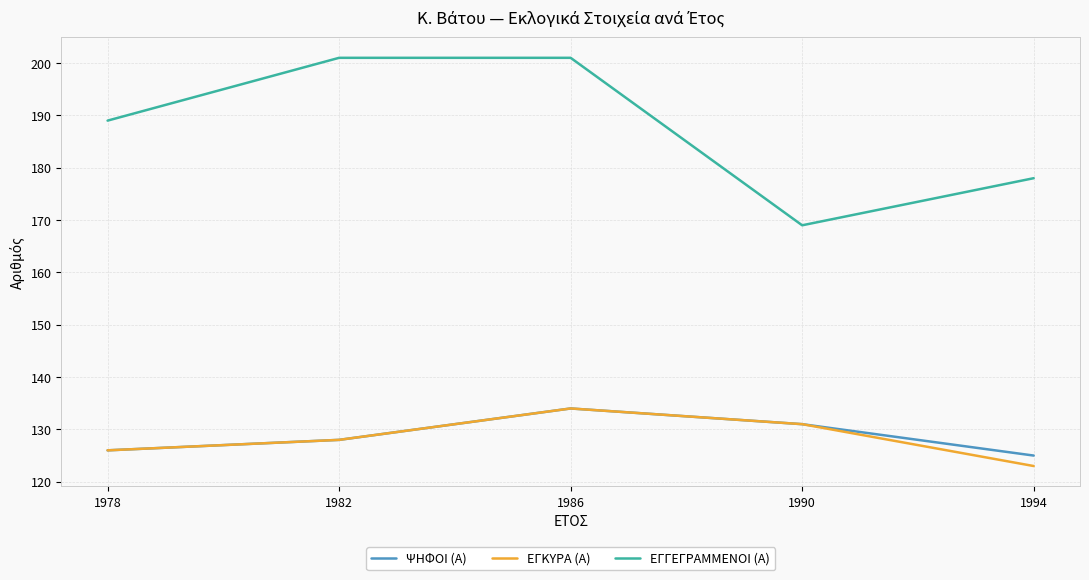

True or false: ΨΗΦΟΙ (Α) and ΕΓΓΕΓΡΑΜΜΕΝΟΙ (Α) intersect in this chart.

False